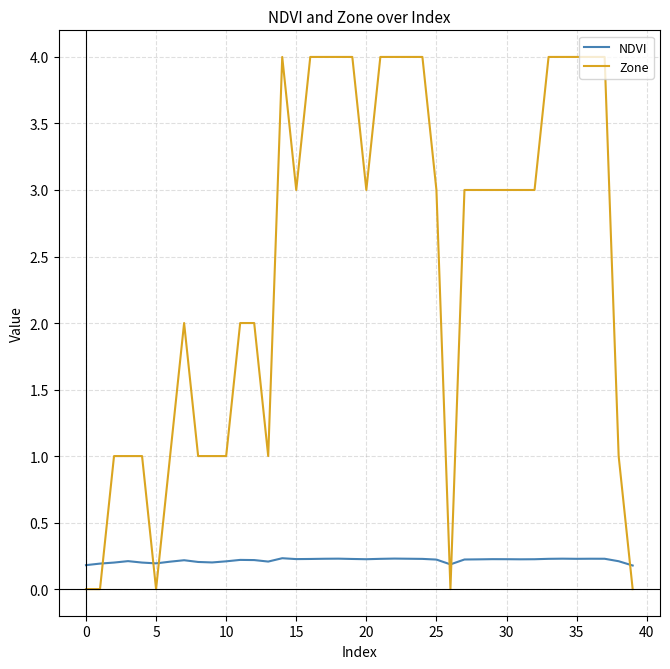

How many times do NDVI and Zone cross each other?

6